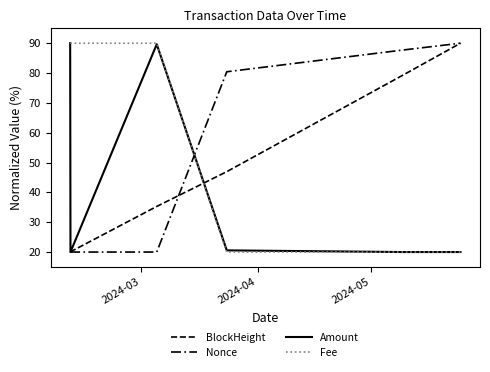

How many lines are shown in the chart?

4